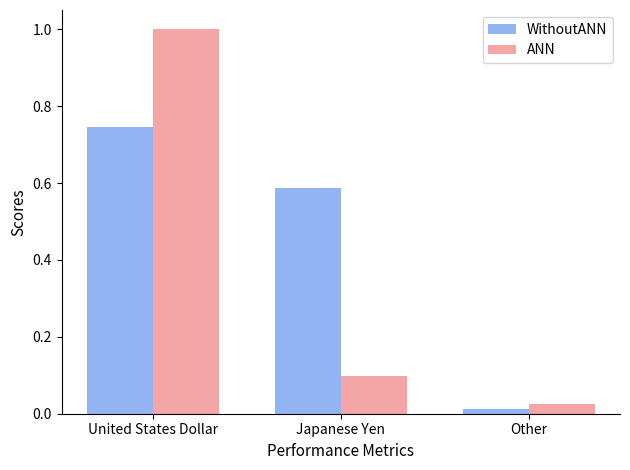

Are the bars horizontal?

No